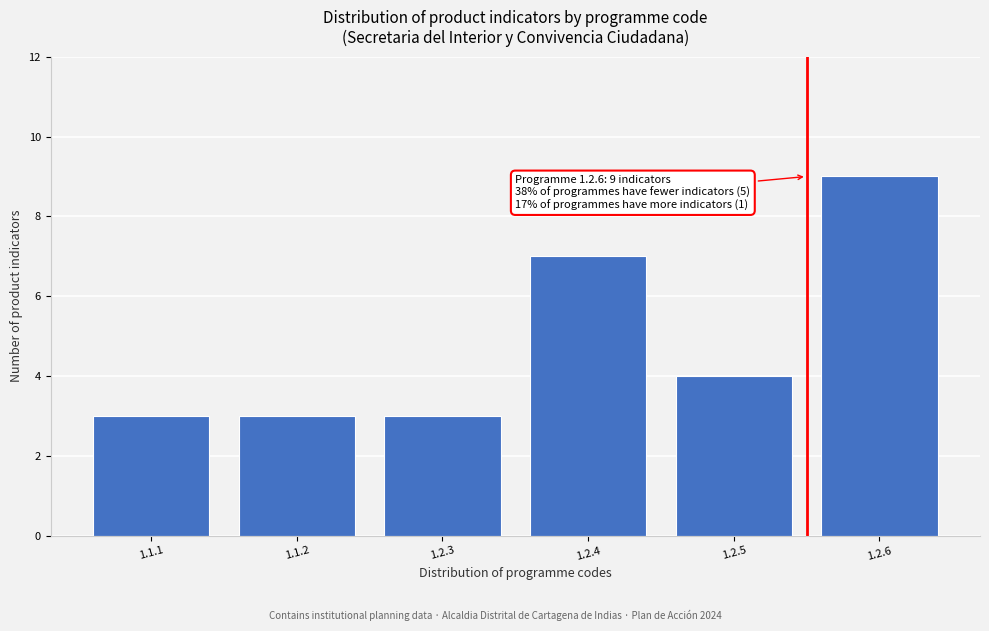

Reading left to right, what are all the values shown in this chart?

3	3	3	7	4	9